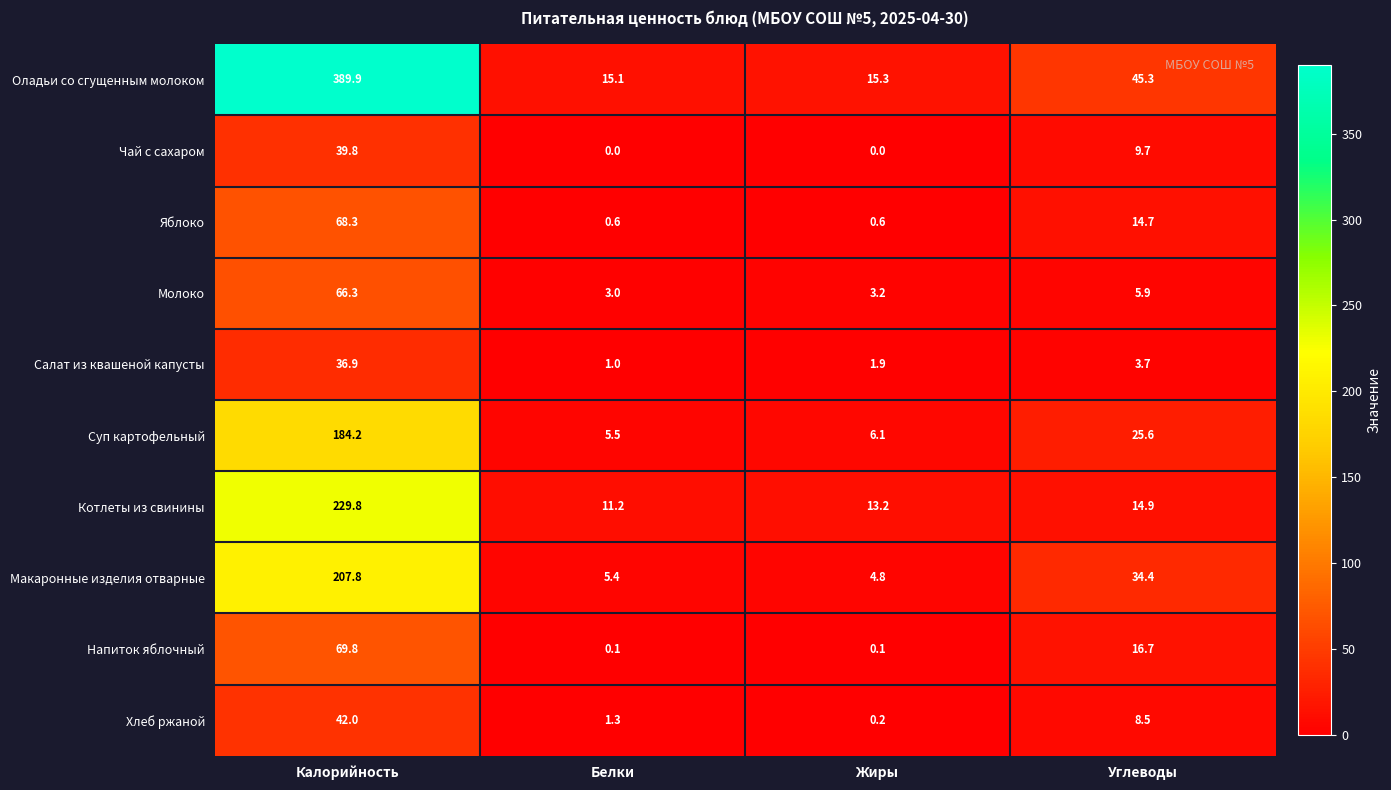

Which series has the widest spread of values?

Оладьи со сгущенным молоком